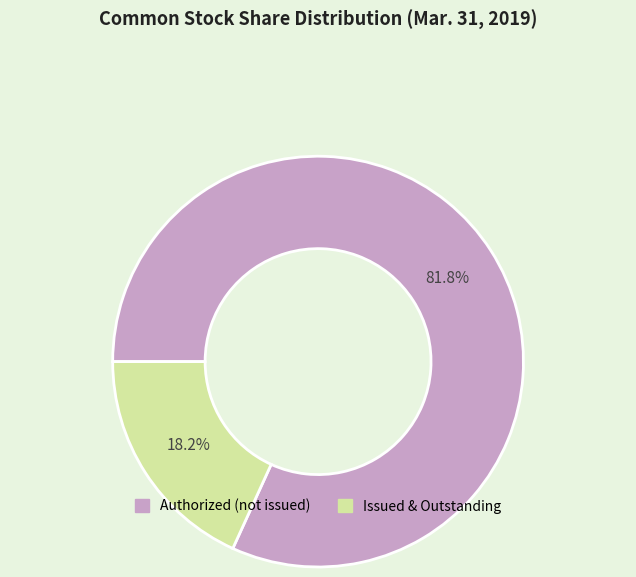

Is there a majority slice in this chart?

Yes